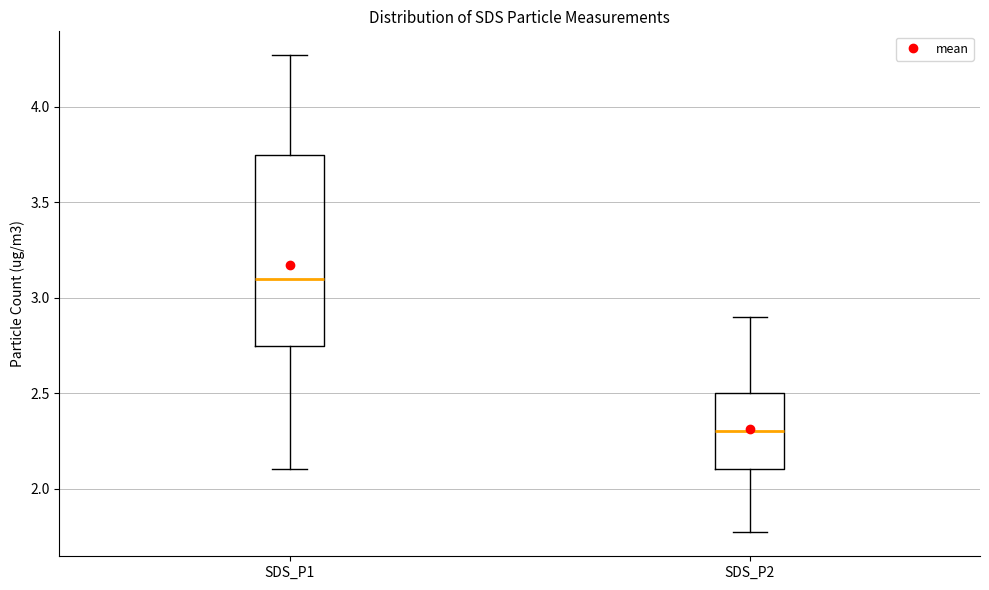

Comparing the boxes themselves (not the whiskers), which one is the tallest?

SDS_P1